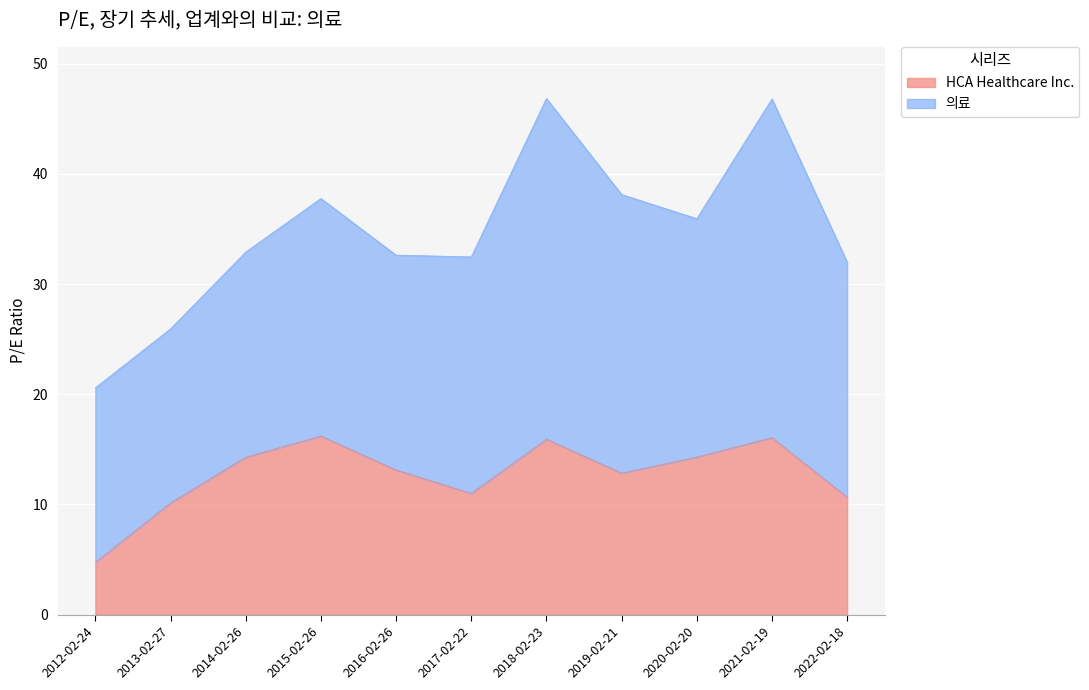

Reading left to right, extract all data points from this chart.

2012-02-24=4.8	2013-02-27=10.1	2014-02-26=14.3	2015-02-26=16.2	2016-02-26=13.1	2017-02-22=11.0	2018-02-23=15.9	2019-02-21=12.8	2020-02-20=14.3	2021-02-19=16.1	2022-02-18=10.7